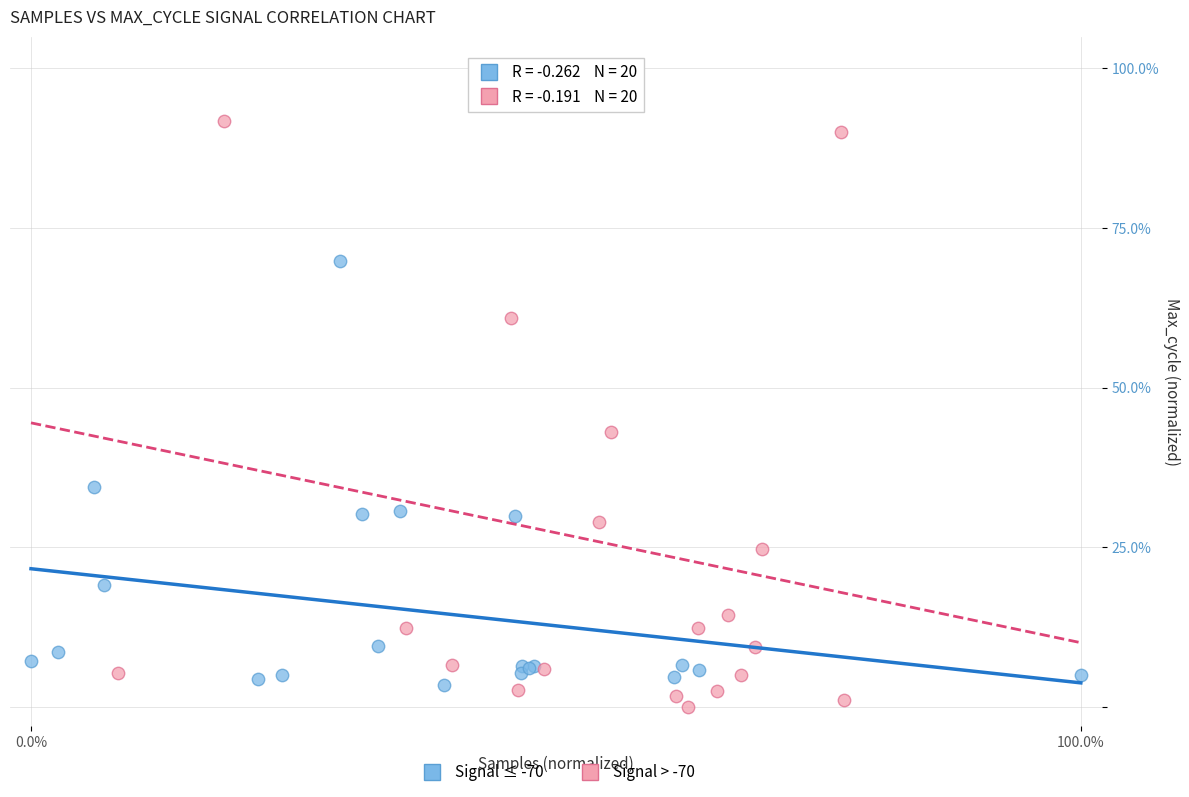

Which series contains the highest Y value?

Signal > -70